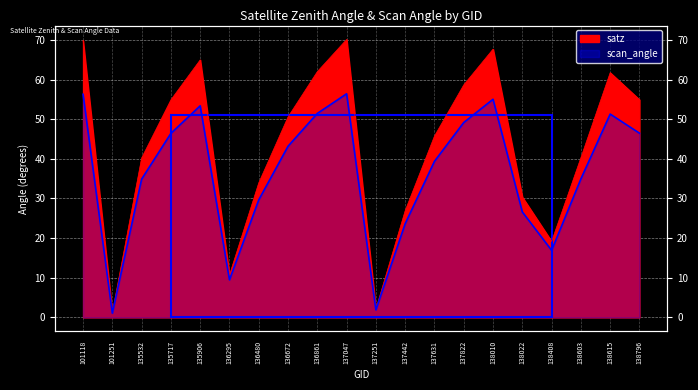

What is the greatest value displayed?

70.1